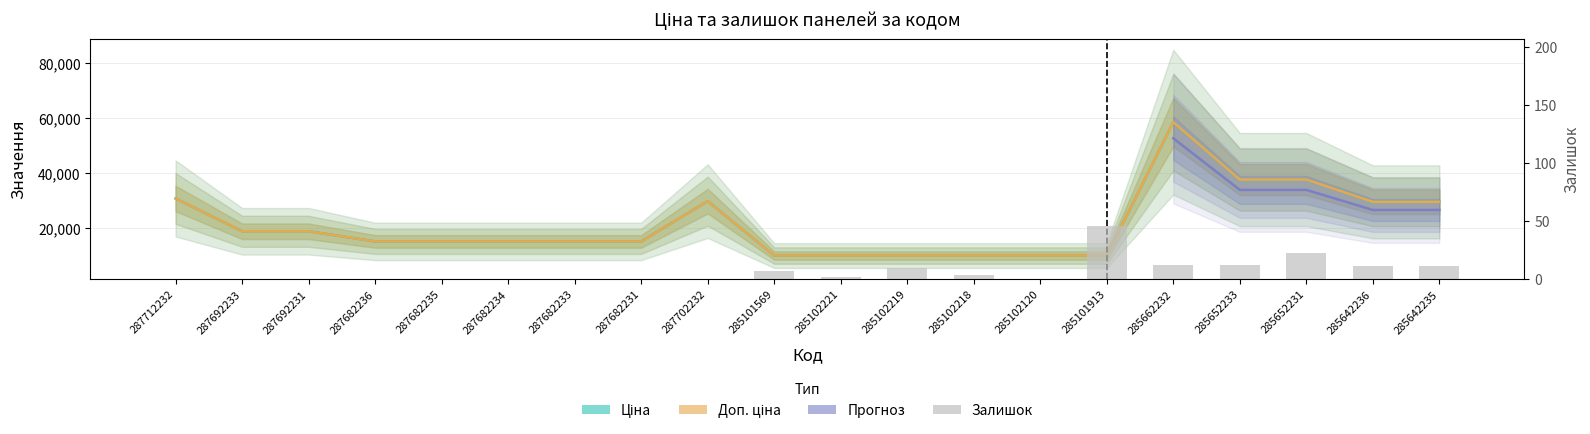

At how many categories does at least one series exceed 97?

20